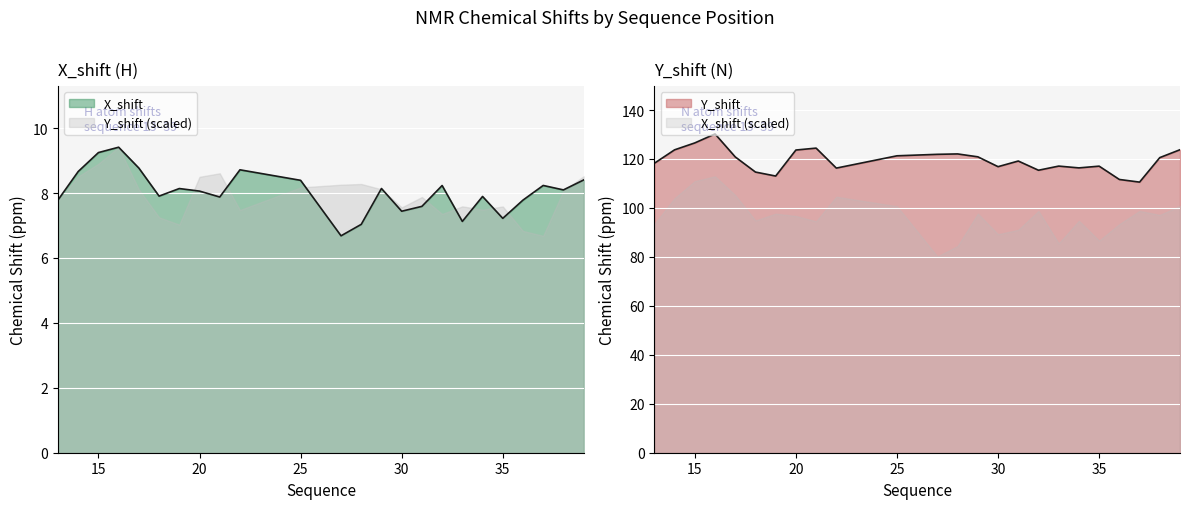

Is it true that X_shift equals 10.6 at 18?

False